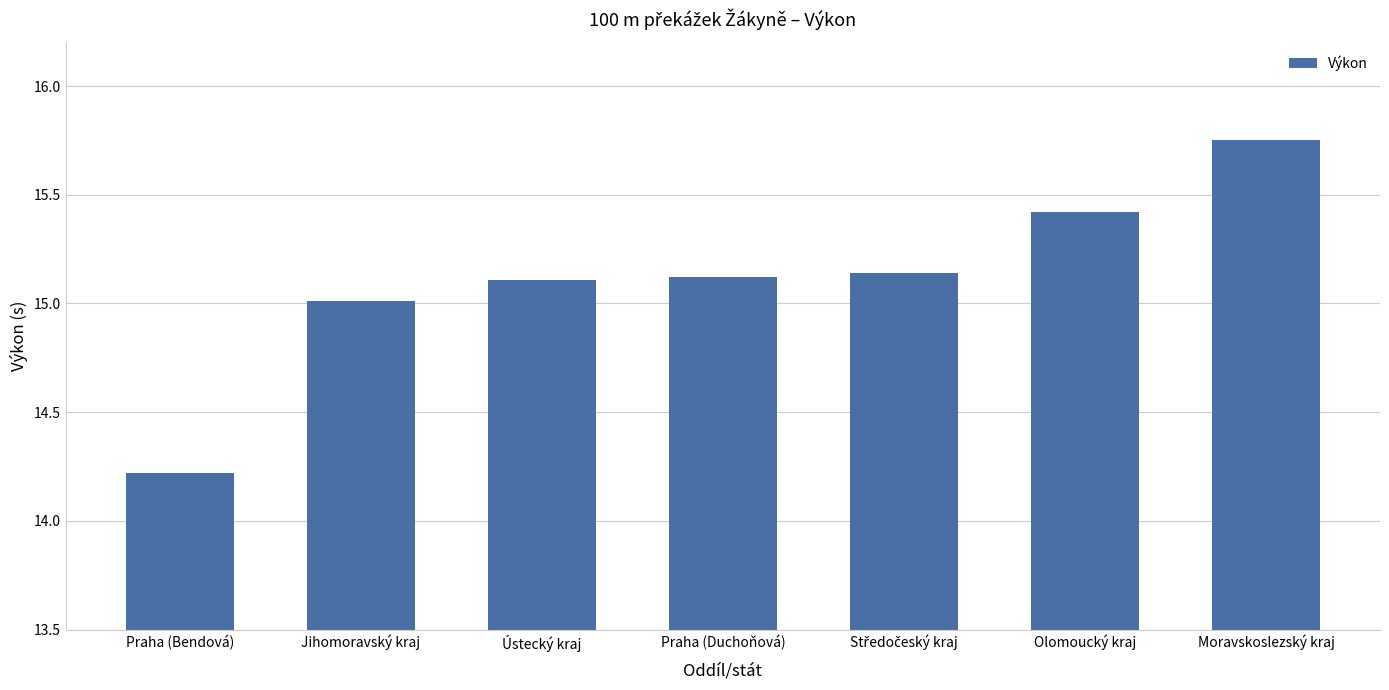

What is the label of the 1st bar from the left?

Praha (Bendová)